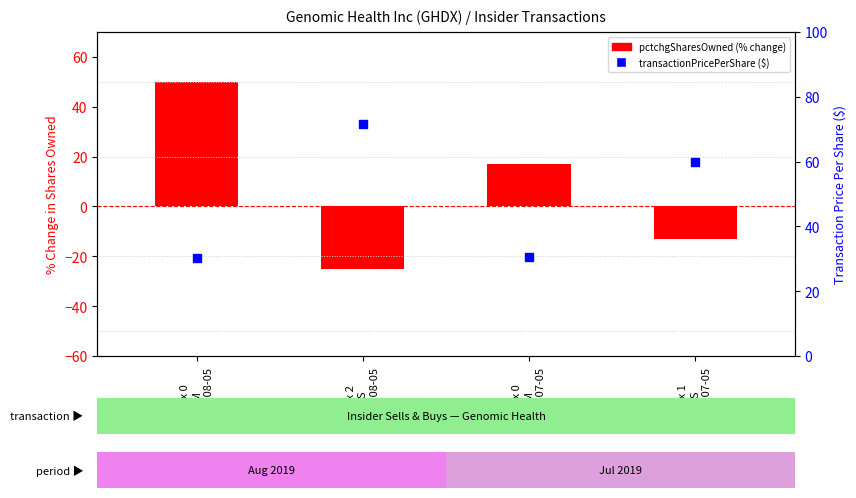

Which series has the largest Y range (max minus min)?

pctchgSharesOwned